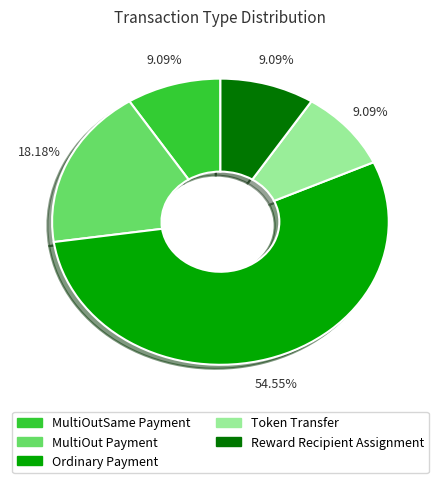

Does any single category account for the majority?

Yes